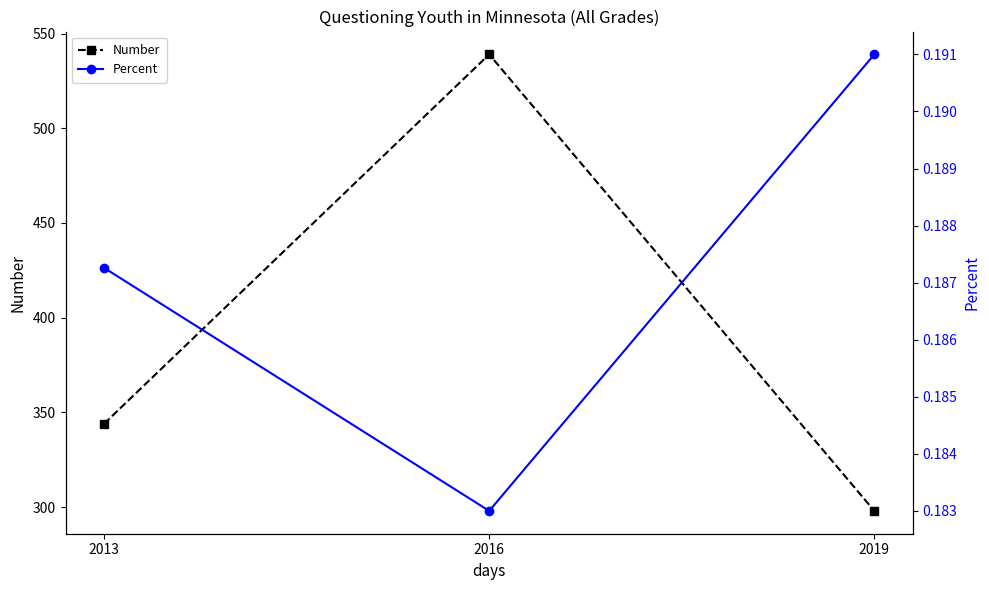

What is the smallest value displayed?

0.2